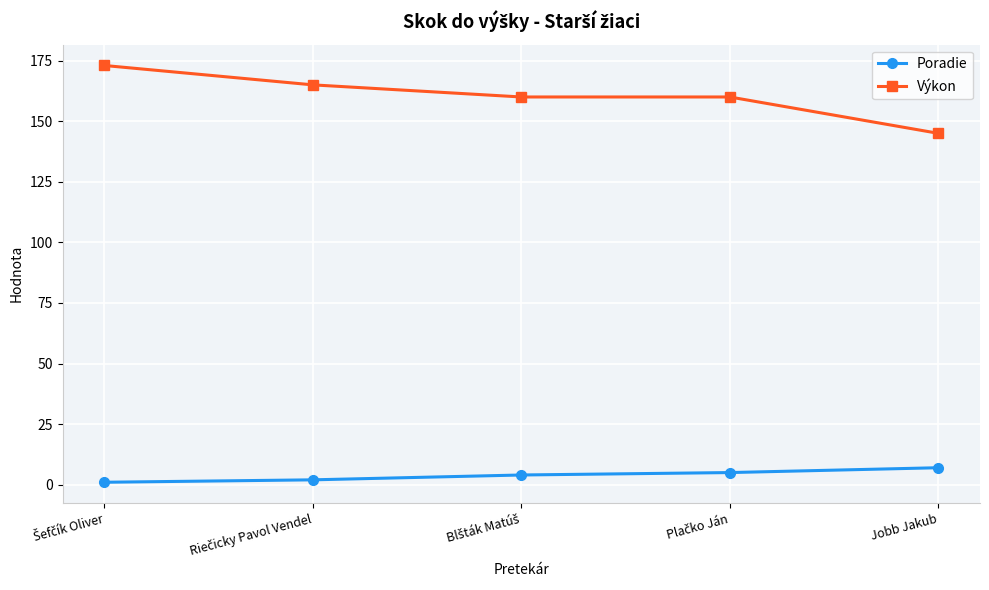

What are all the series names shown in the legend?

Poradie, Výkon